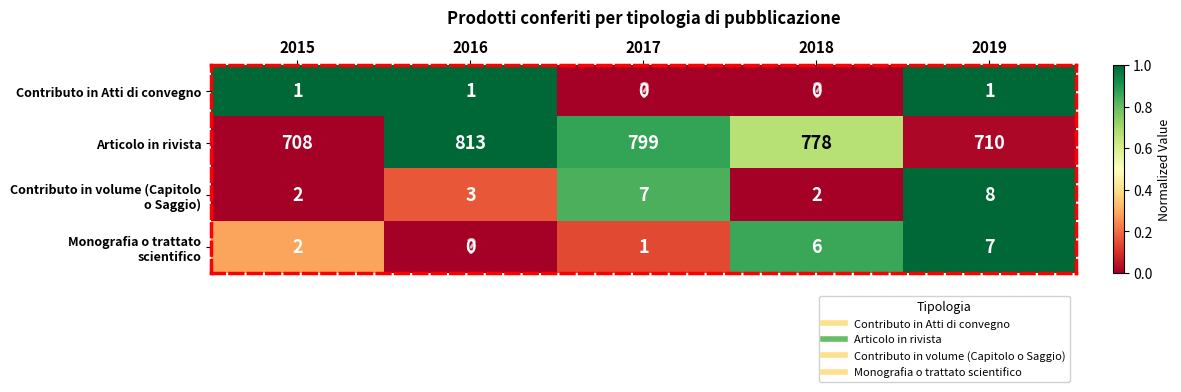

What is the sum of all Articolo in rivista values?

3808